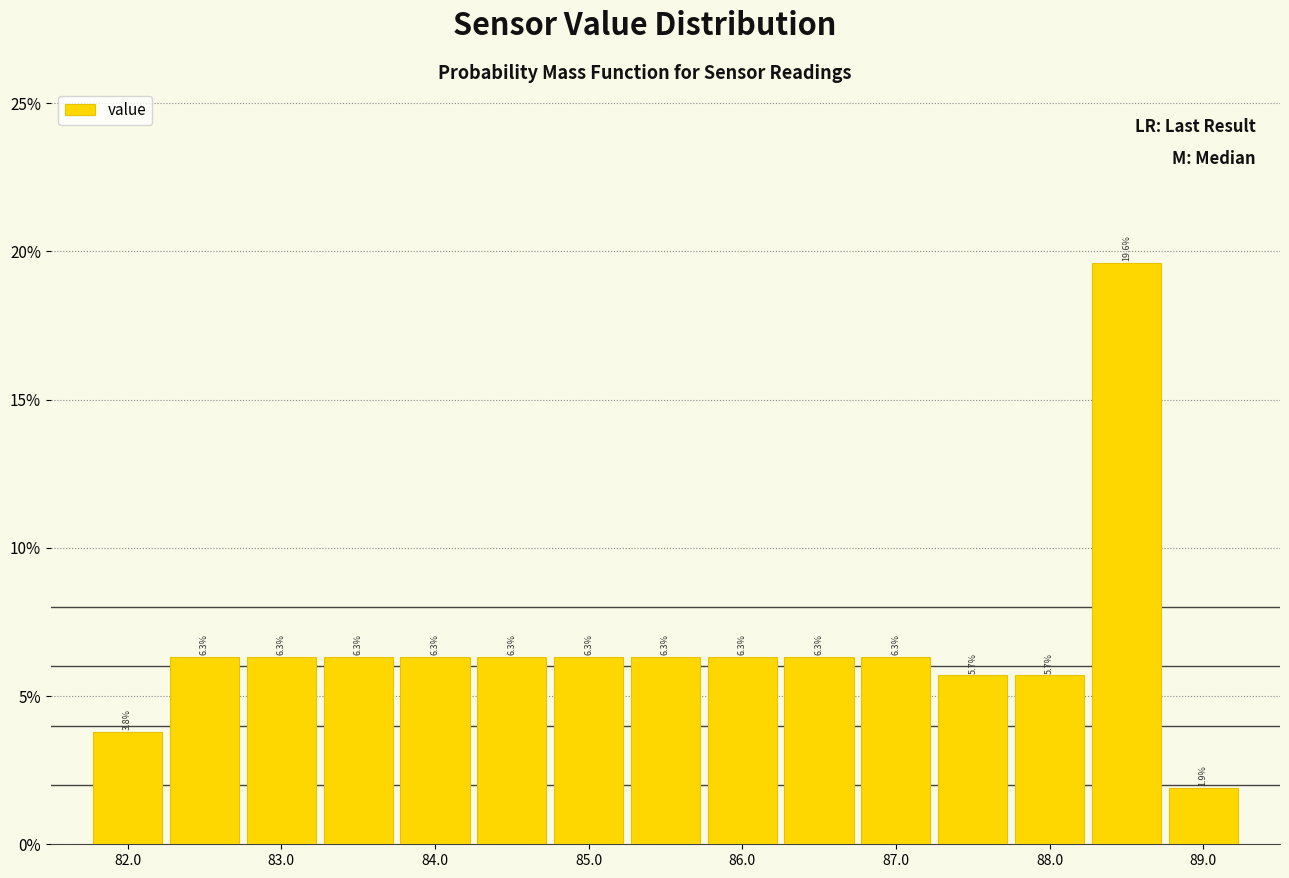

Which range on the x-axis has the tallest bar?

88.25 to 88.75